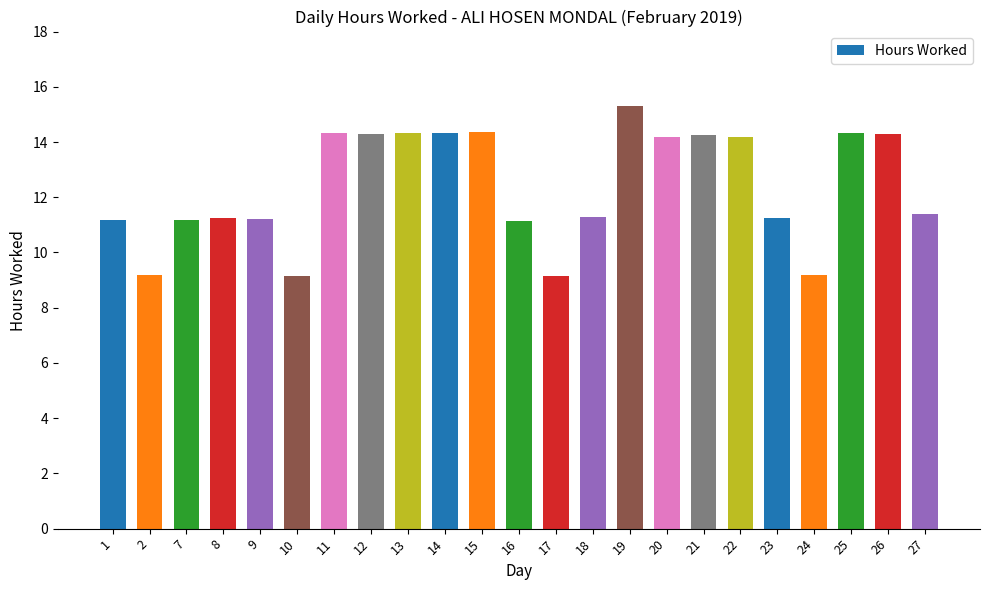

What is the value of the 12th bar from the left?

11.2